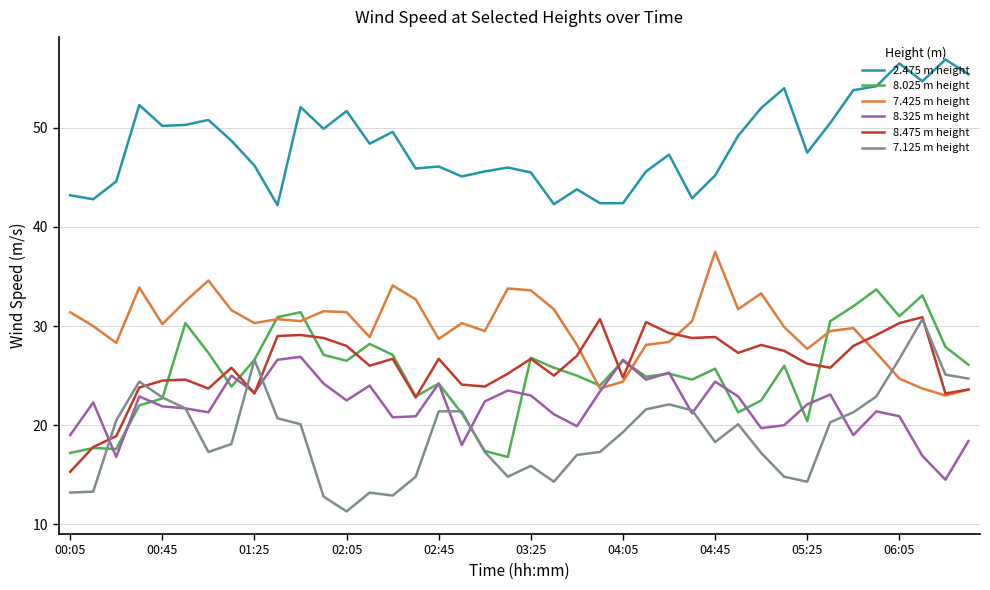

True or false: 2.475 m height and 7.125 m height intersect in this chart.

False